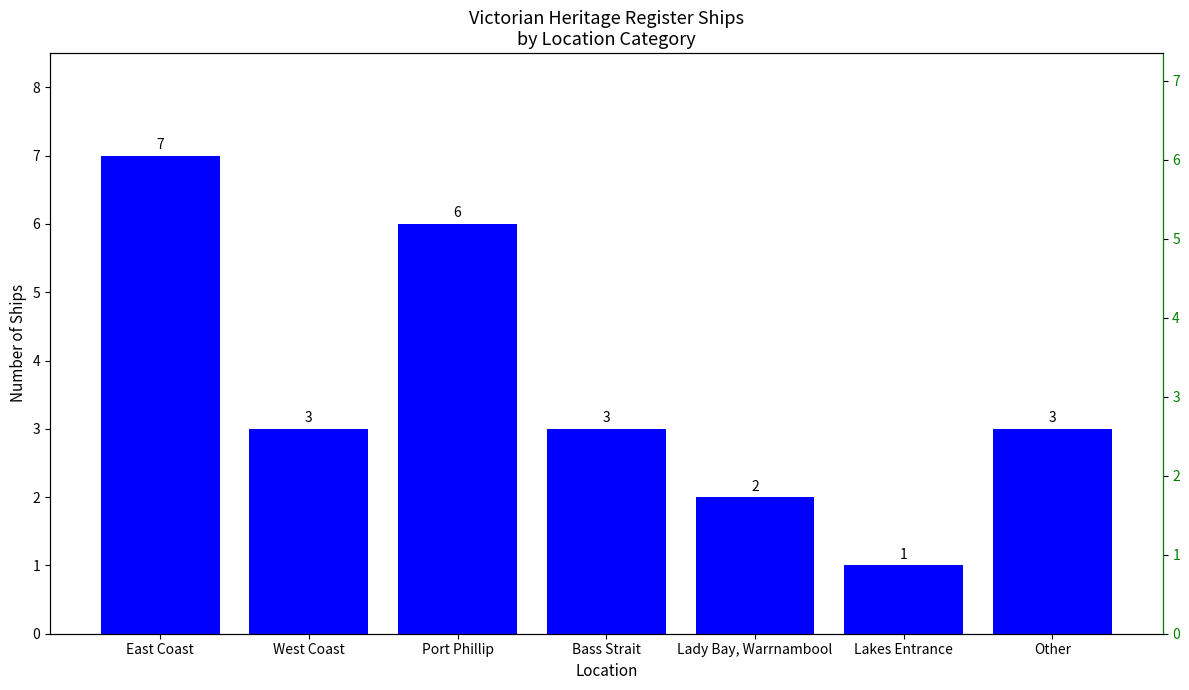

Reading left to right, transcribe all the data shown in this chart.

7	3	6	3	2	1	3